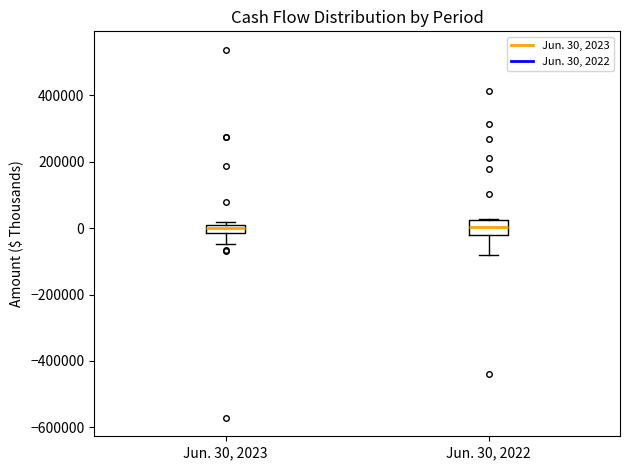

Comparing the boxes themselves (not the whiskers), which one is the tallest?

Jun. 30, 2022